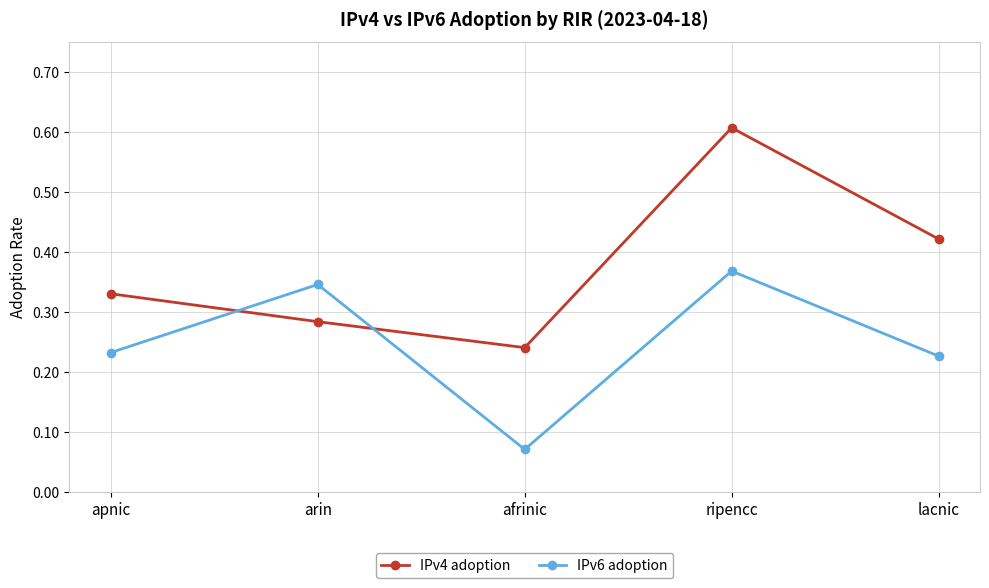

Between apnic and arin, which series saw the biggest shift?

IPv6 adoption